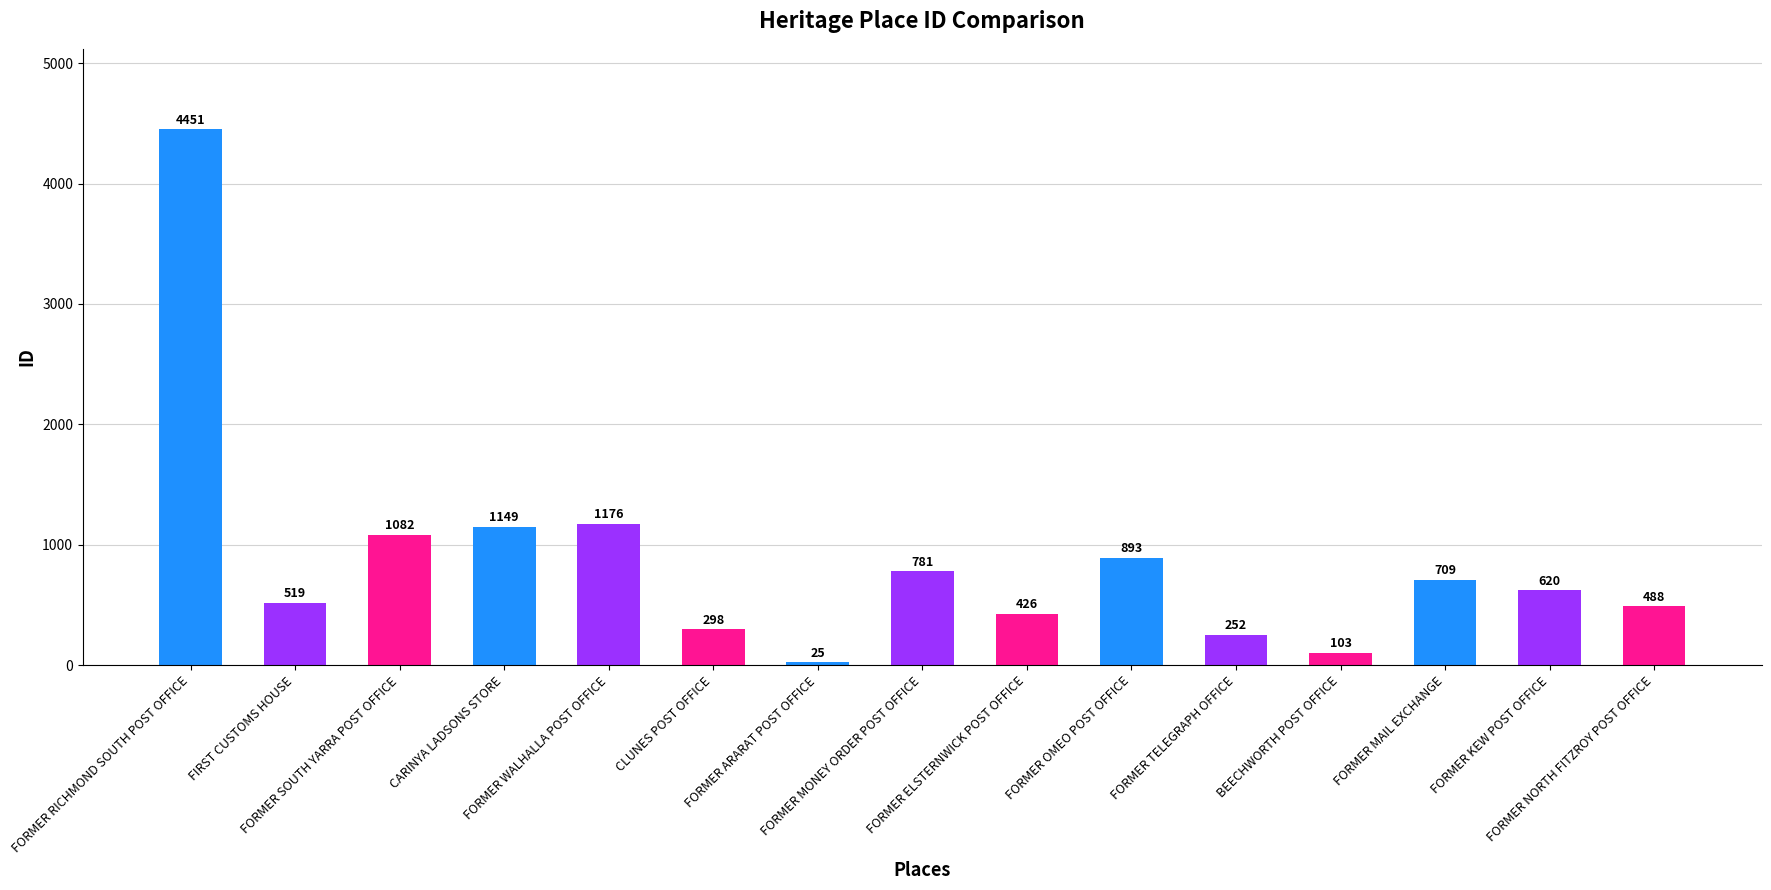

List the labels in order of value, smallest first.

FORMER ARARAT POST OFFICE, BEECHWORTH POST OFFICE, FORMER TELEGRAPH OFFICE, CLUNES POST OFFICE, FORMER ELSTERNWICK POST OFFICE, FORMER NORTH FITZROY POST OFFICE, FIRST CUSTOMS HOUSE, FORMER KEW POST OFFICE, FORMER MAIL EXCHANGE, FORMER MONEY ORDER POST OFFICE, FORMER OMEO POST OFFICE, FORMER SOUTH YARRA POST OFFICE, CARINYA LADSONS STORE, FORMER WALHALLA POST OFFICE, FORMER RICHMOND SOUTH POST OFFICE